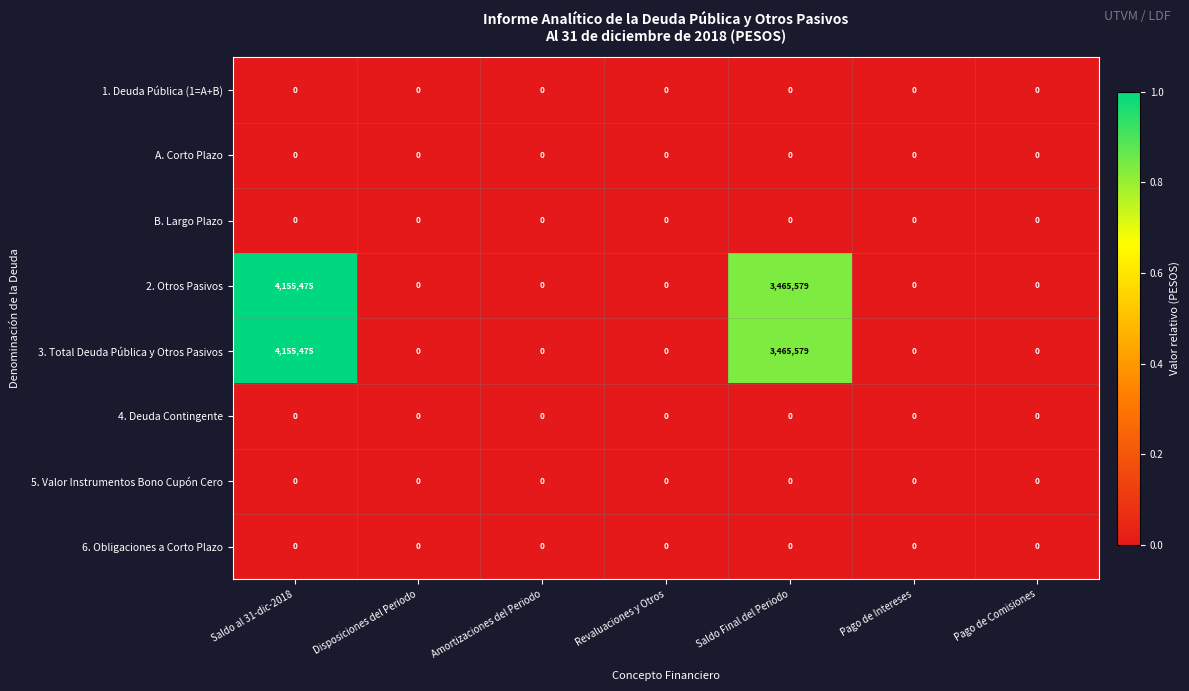

Count the number of data series in this chart.

8